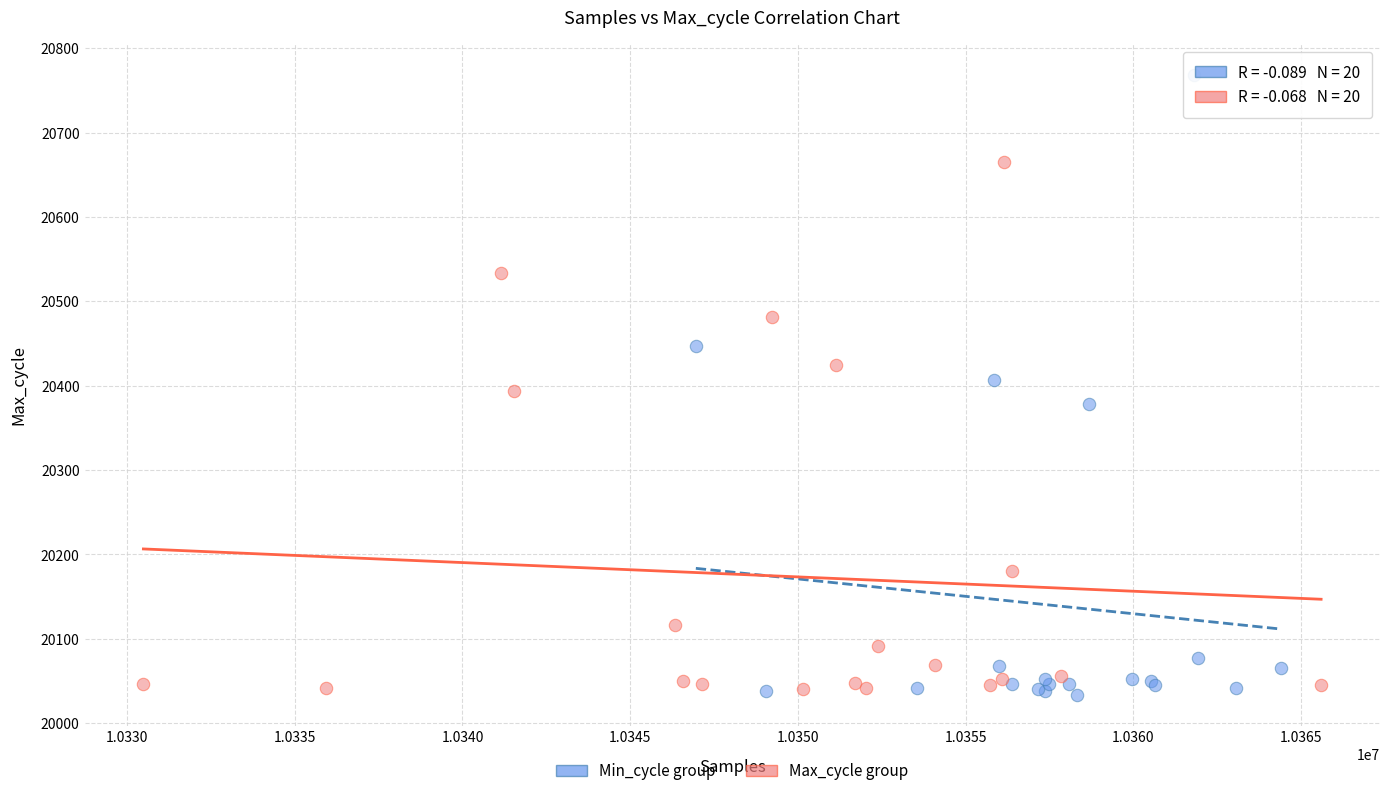

Which series contains the highest Y value?

Min_cycle group